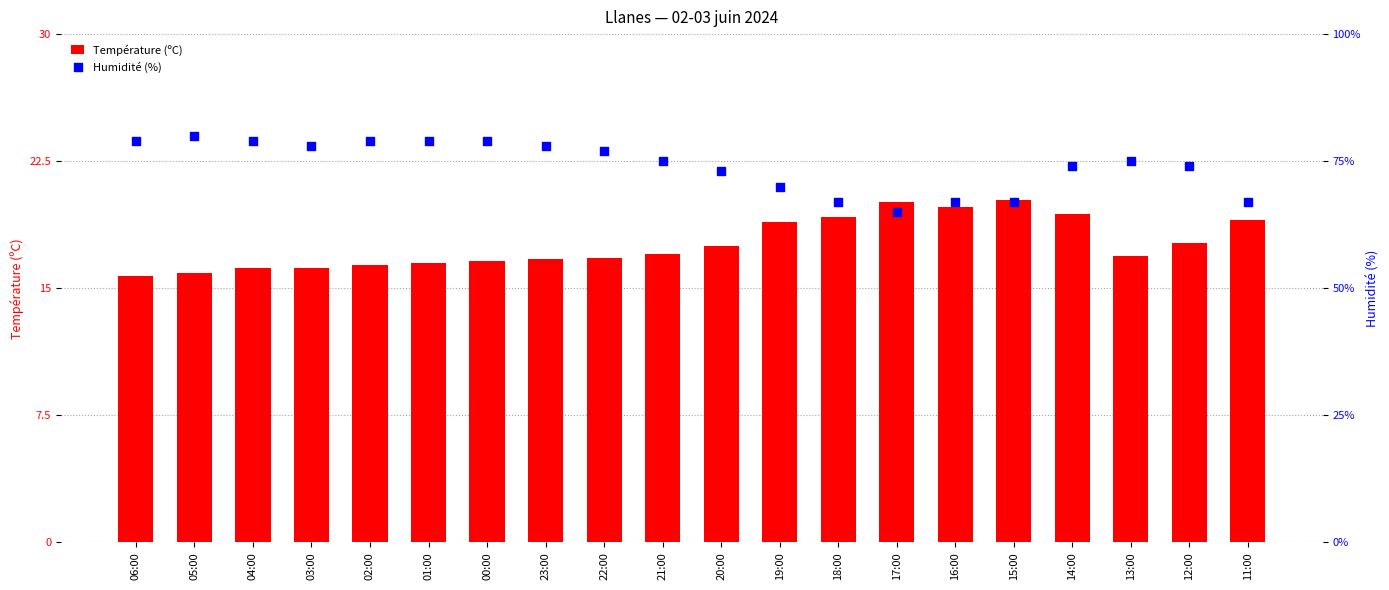

Which series has the largest Y range (max minus min)?

Humidité (%)